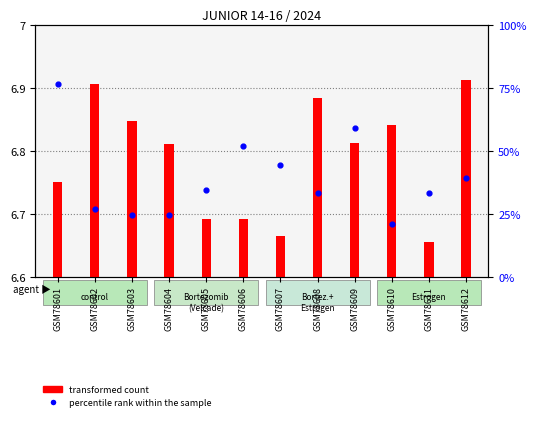

What is the total value across all series at GSM78605?

34.4